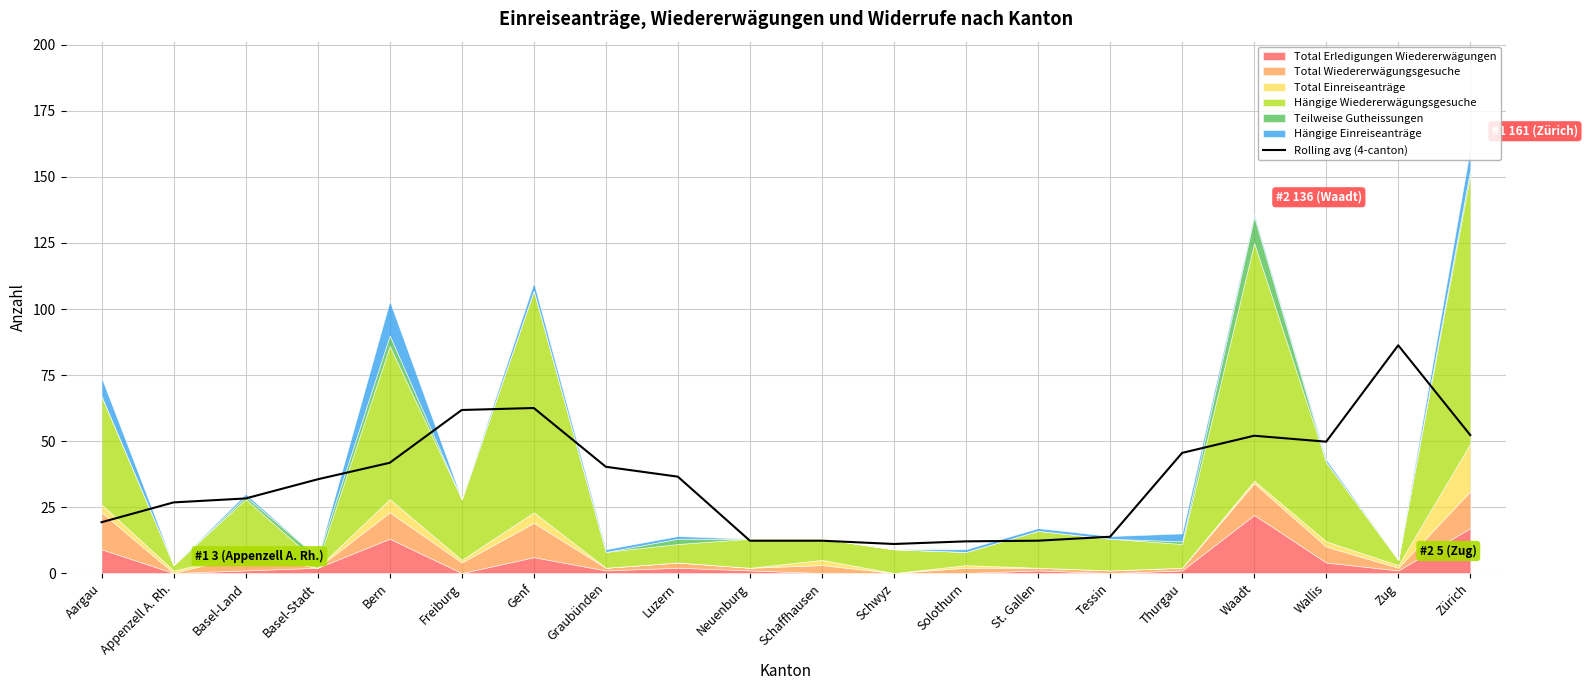

What is the difference between the values at Luzern and Basel-Stadt?

1.0